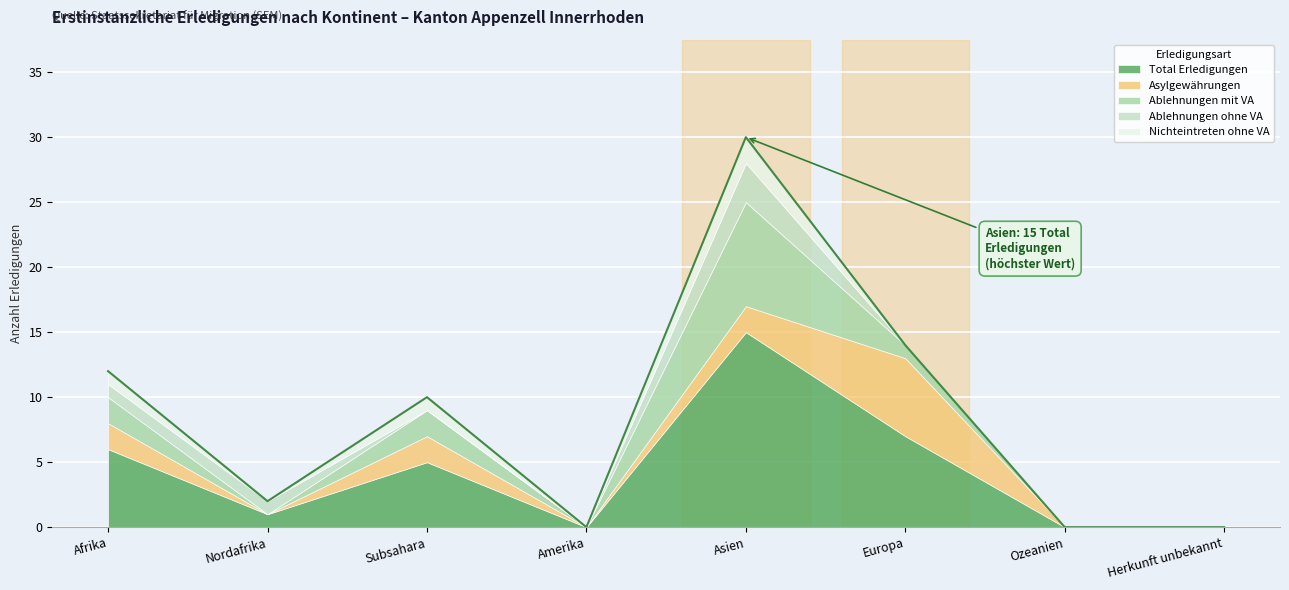

What is the difference between the highest and lowest values at Nordafrika?

1